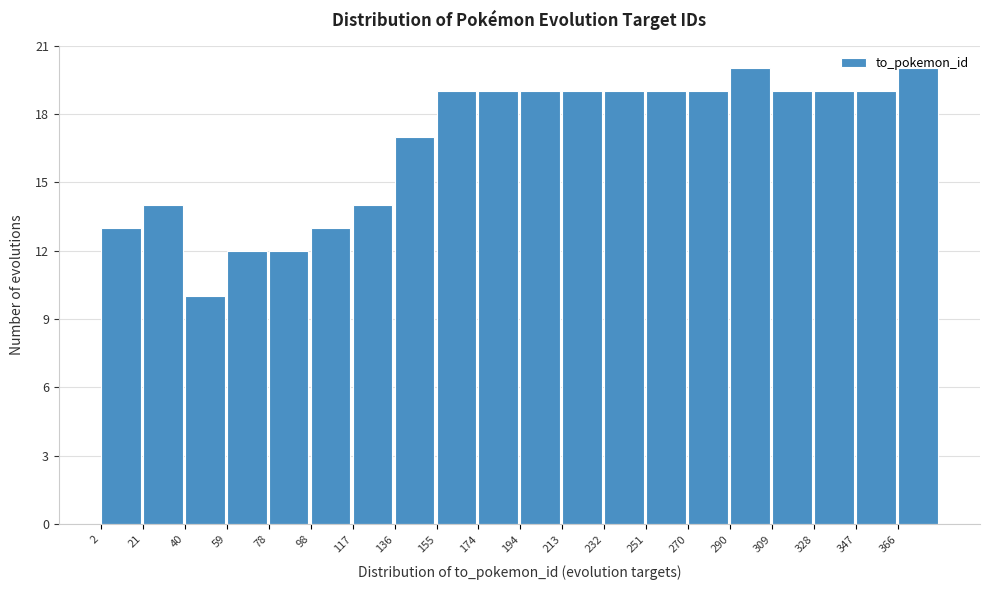

Reading left to right, transcribe this chart: for each bar, give the range it covers on the x-axis and its height. Neither the bar edges nor the heights are printed on the chart, so give them approximately, as read against the axes.

2.0 to 21.2: 13
21.2 to 40.4: 14
40.4 to 59.6: 10
59.6 to 78.8: 12
78.8 to 98.0: 12
98.0 to 117.2: 13
117.2 to 136.4: 14
136.4 to 155.6: 17
155.6 to 174.8: 19
174.8 to 194.0: 19
194.0 to 213.2: 19
213.2 to 232.4: 19
232.4 to 251.6: 19
251.6 to 270.8: 19
270.8 to 290.0: 19
290.0 to 309.2: 20
309.2 to 328.4: 19
328.4 to 347.6: 19
347.6 to 366.8: 19
366.8 to 386.0: 20